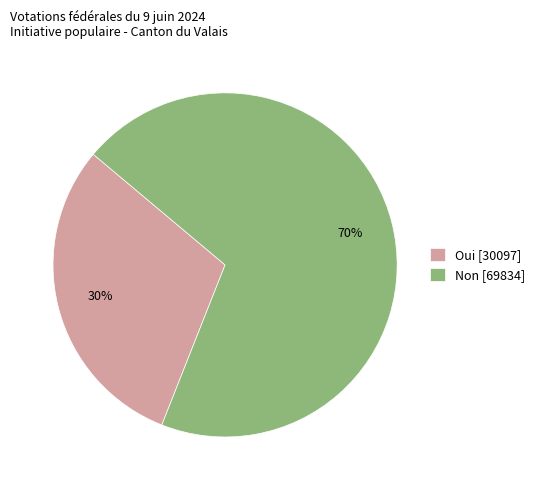

How many segments does this pie chart have?

2